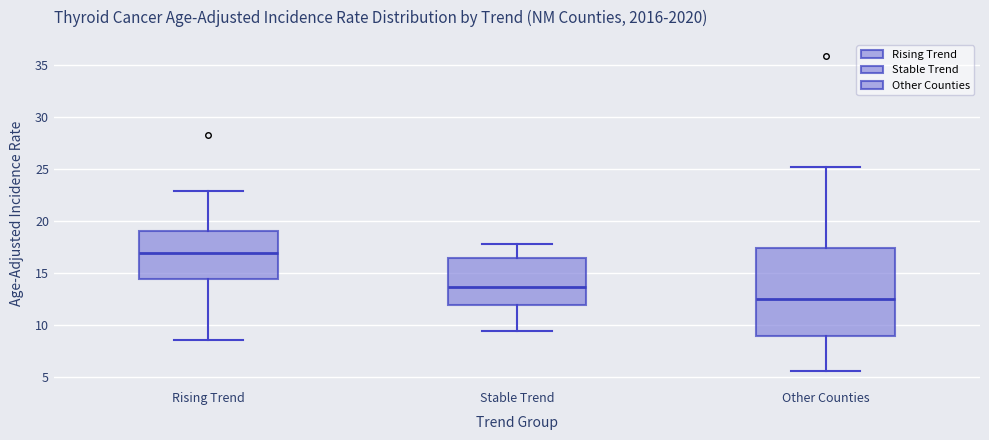

Which box has the lowest median line?

Other Counties